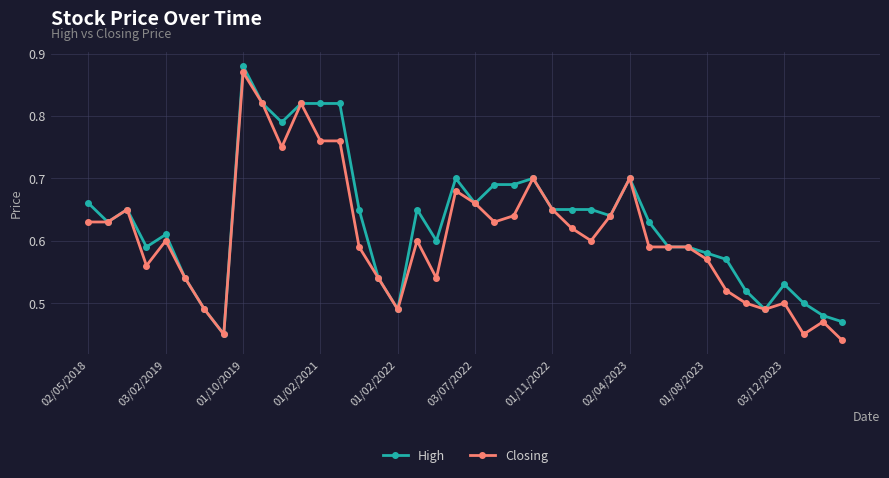

Rank the series by their average value, from highest to lowest.

High, Closing